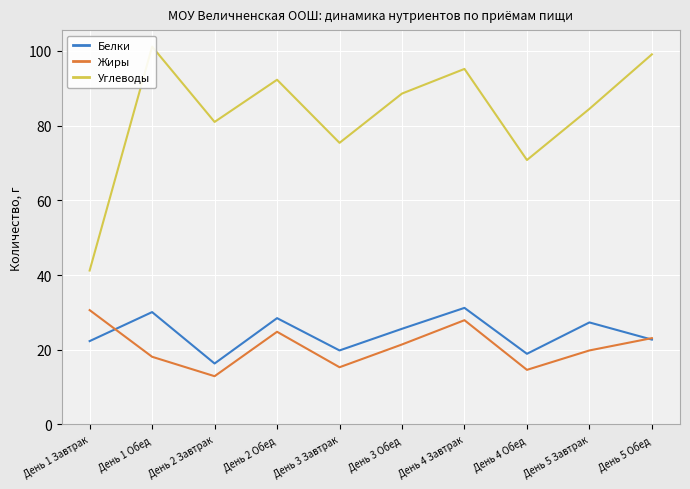

Which series changed the most between День 2 Обед and День 3 Завтрак?

Углеводы